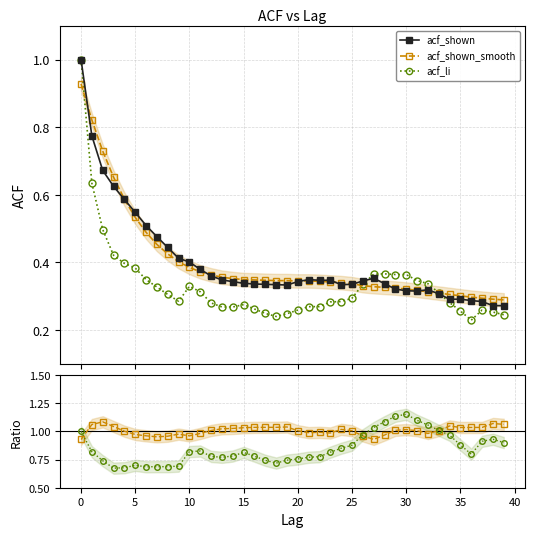

What is the difference between the second highest and second lowest values in the smooth/shown series?

0.1